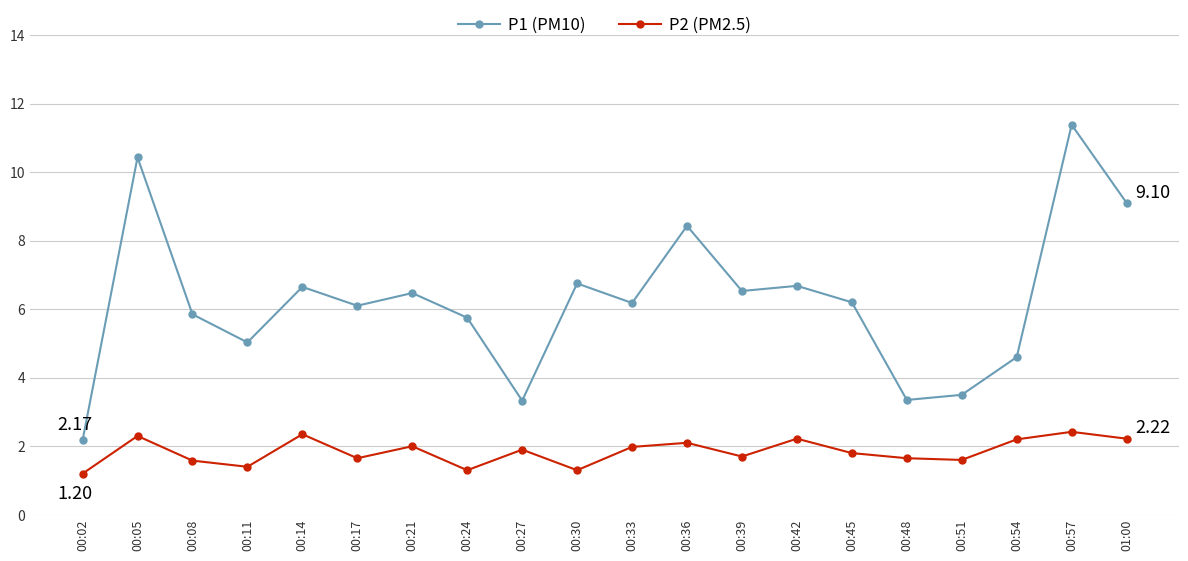

Which category has the highest value across all series?

00:57